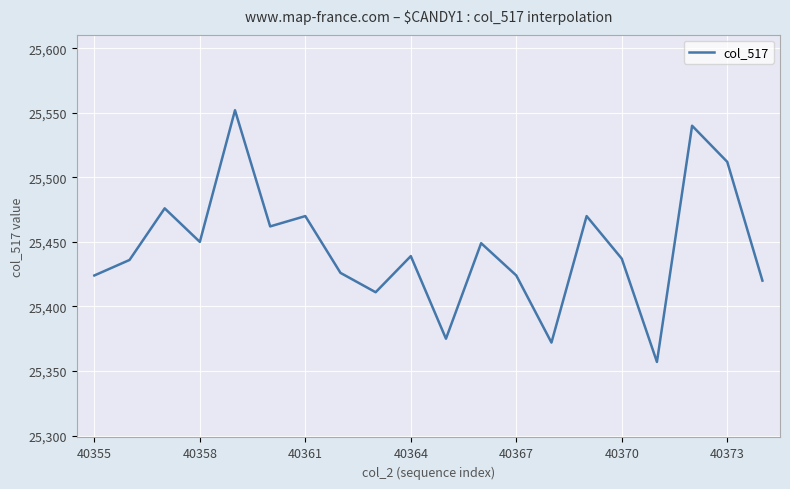

What is the maximum value shown in the chart?

25552